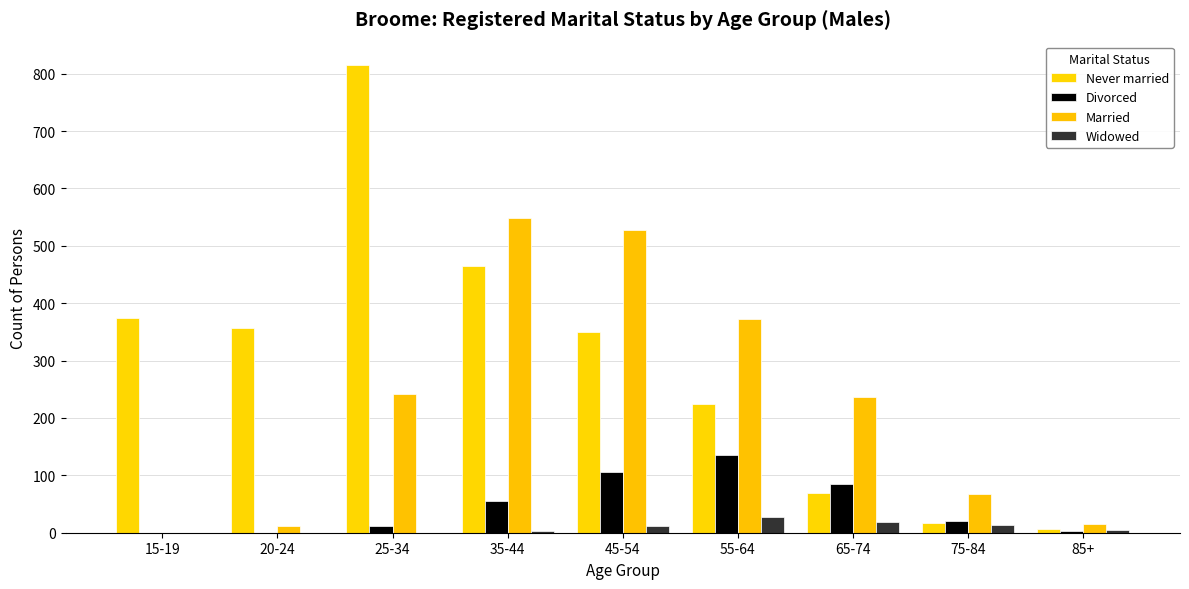

At which category is the sum across all series the highest?

35-44